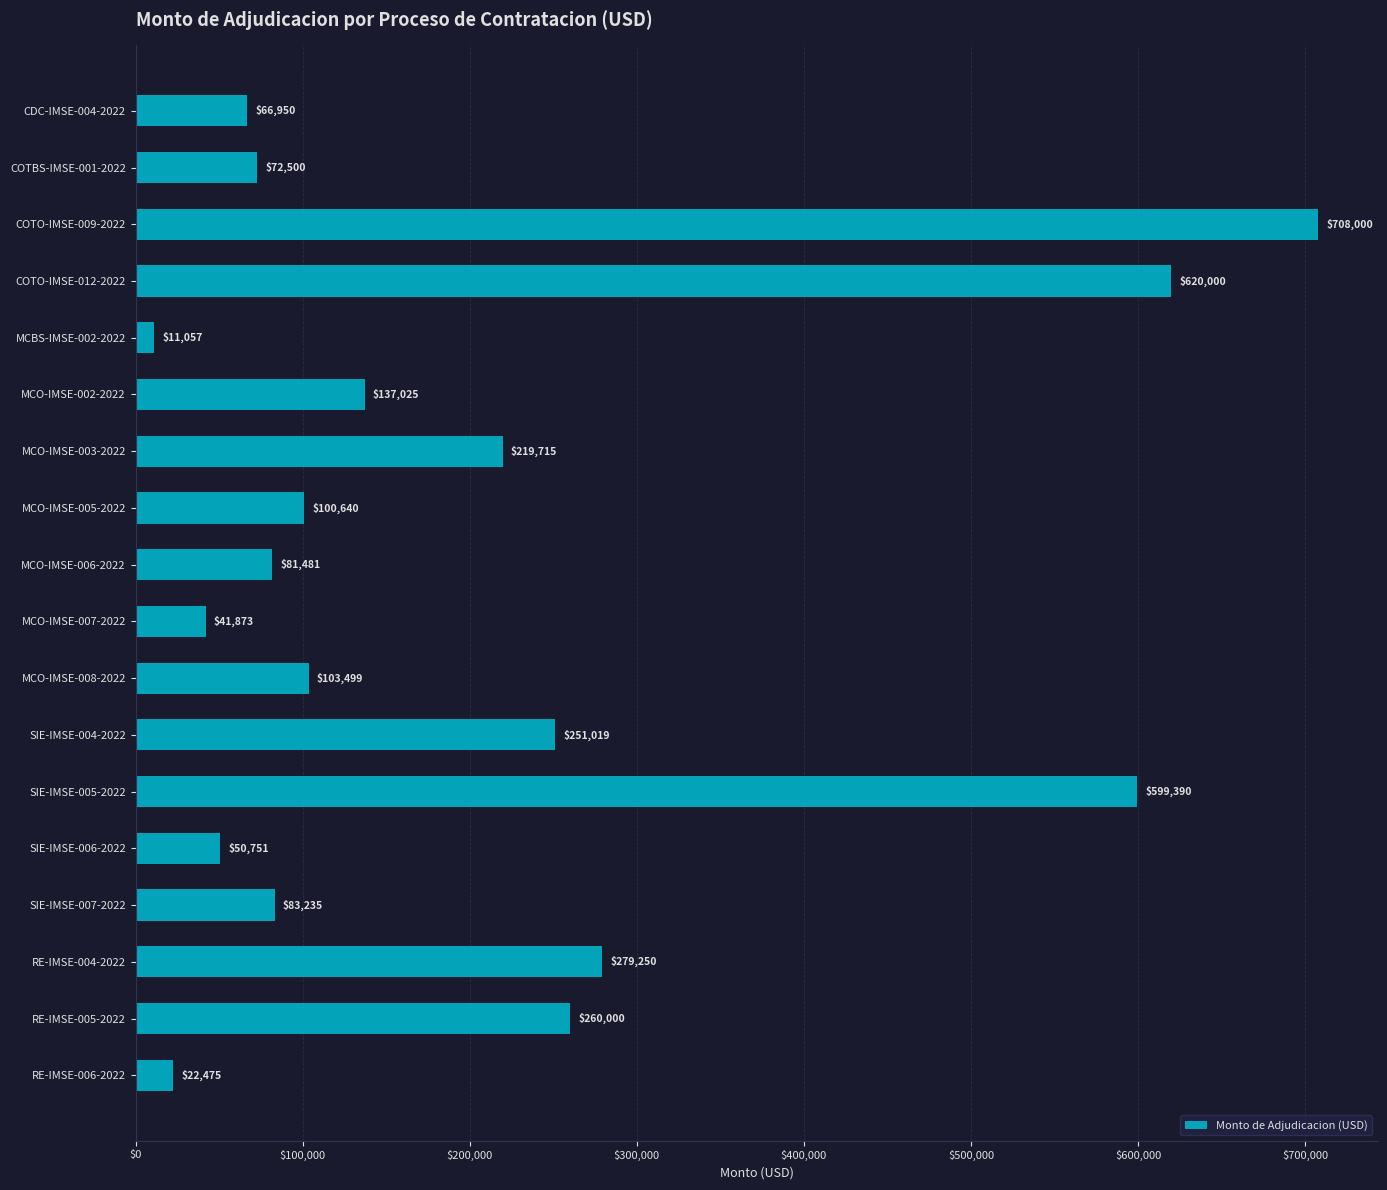

What is the sum of the values at SIE-IMSE-006-2022 and RE-IMSE-005-2022?

310751.0